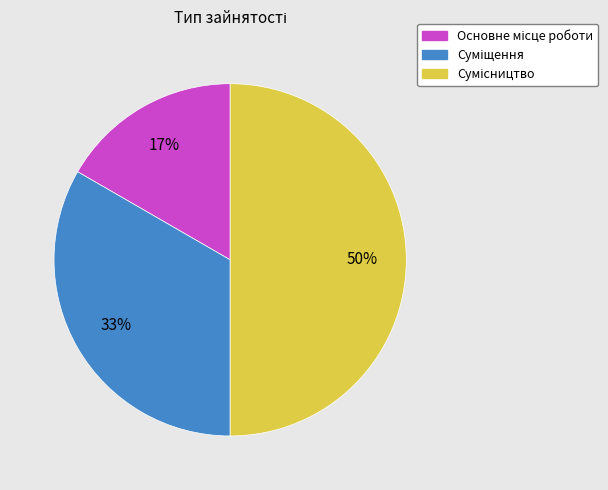

How many slices are in this pie chart?

3